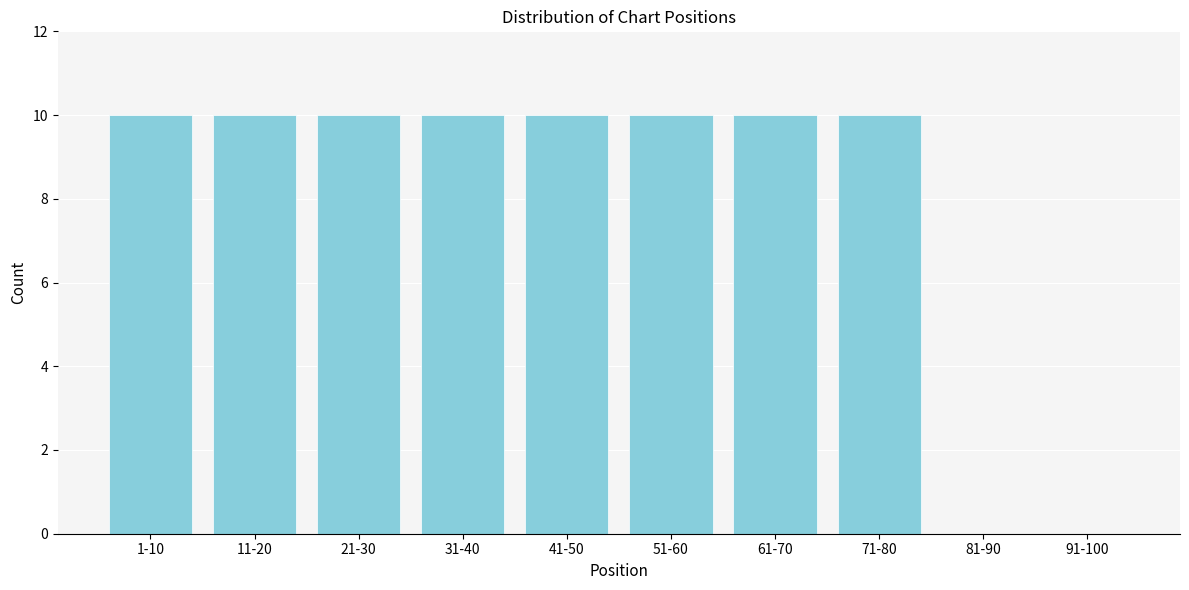

Reading left to right, extract all data points from this chart.

1-10=10	11-20=10	21-30=10	31-40=10	41-50=10	51-60=10	61-70=10	71-80=10	81-90=0	91-100=0